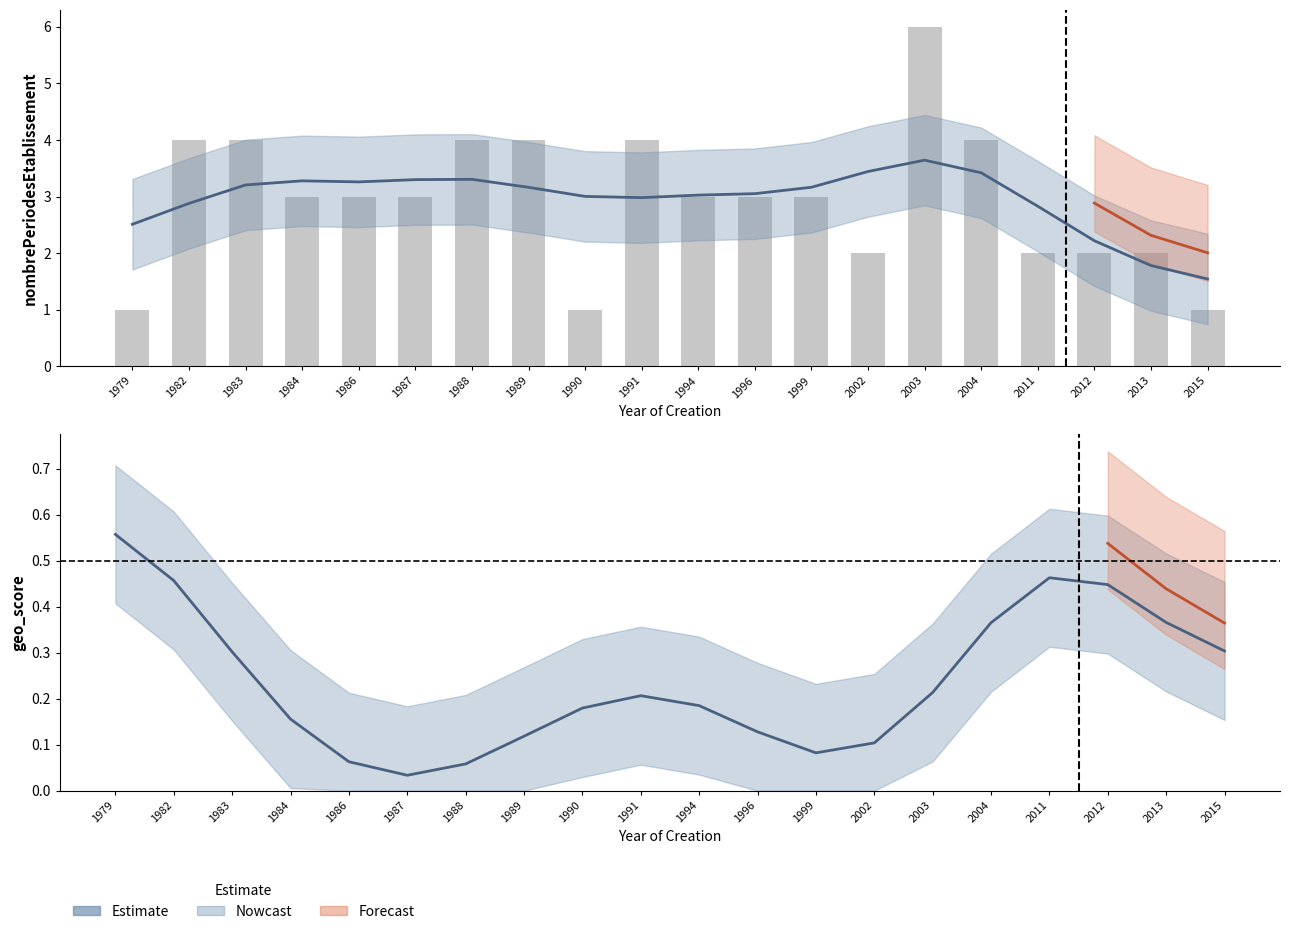

List the labels in order of value, largest first.

2003, 1982, 1983, 1988, 1989, 1991, 2004, 1984, 1986, 1987, 1994, 1996, 1999, 2002, 2011, 2012, 2013, 1979, 1990, 2015